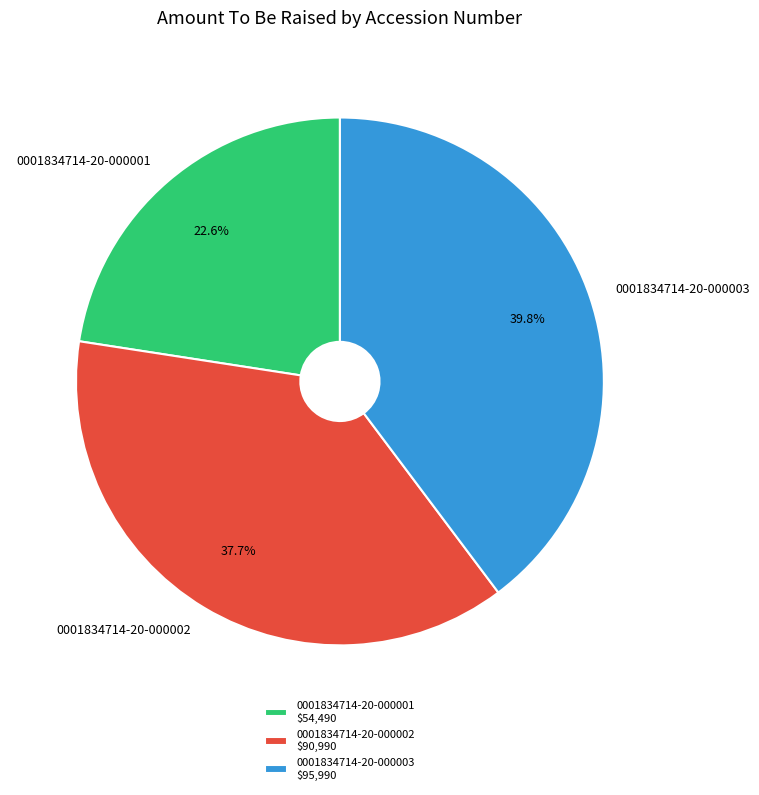

Is there a majority slice in this chart?

No